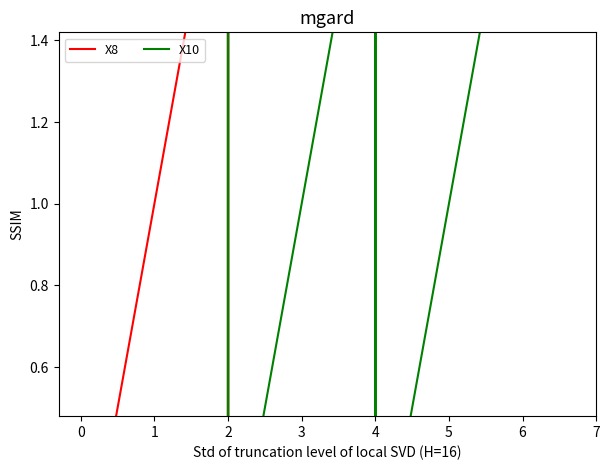

Which series reaches the minimum Y coordinate?

X8